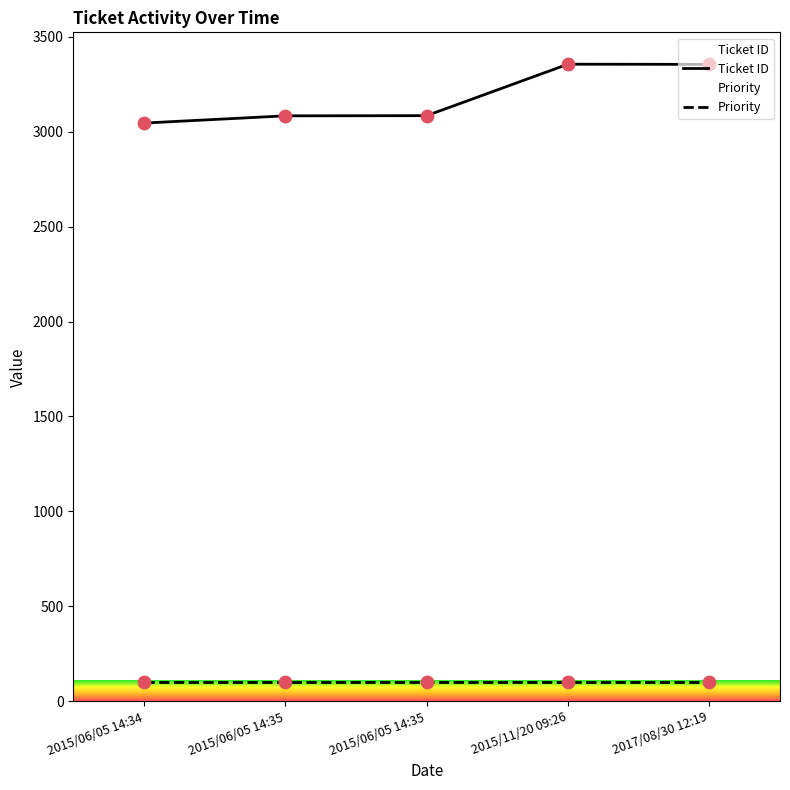

What are all the series names shown in the legend?

Ticket ID, Priority